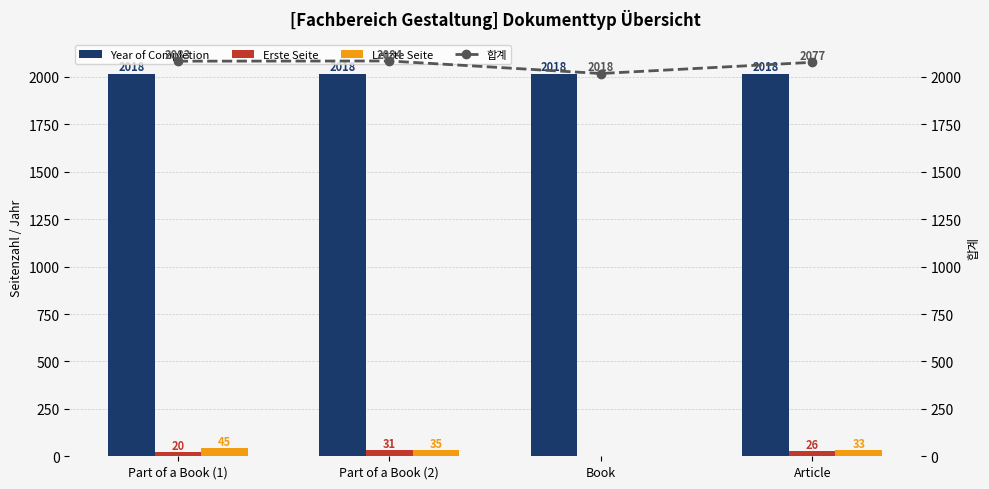

The 합계 series shows 3107 at Book. True or false?

False